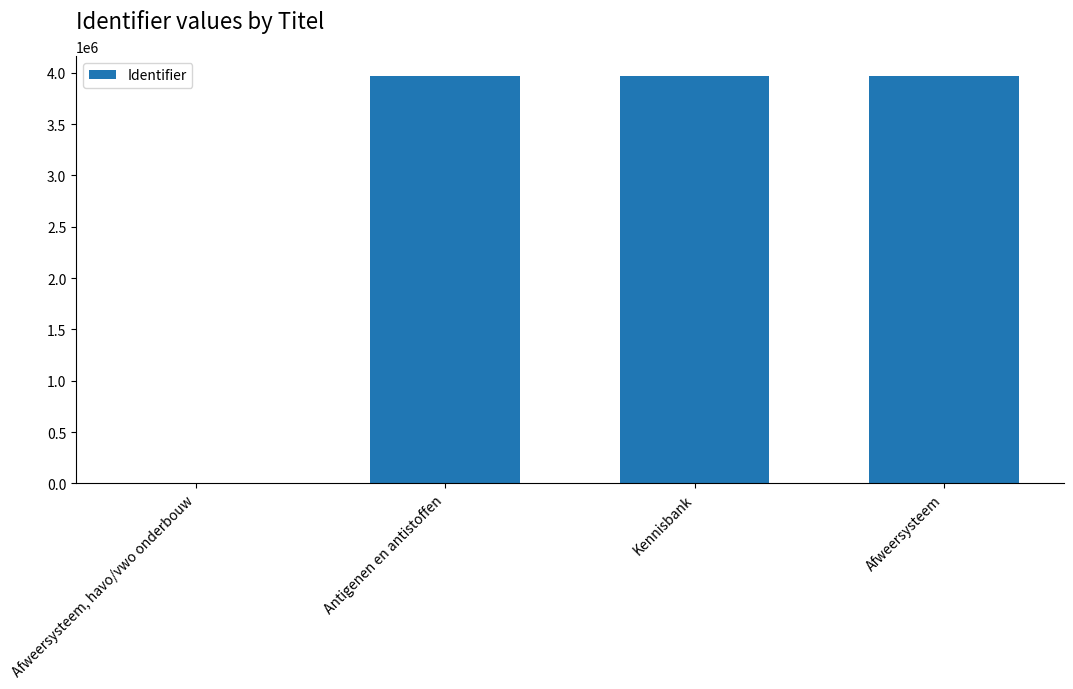

What is the sum of the values at Antigenen en antistoffen and Afweersysteem?

7933143